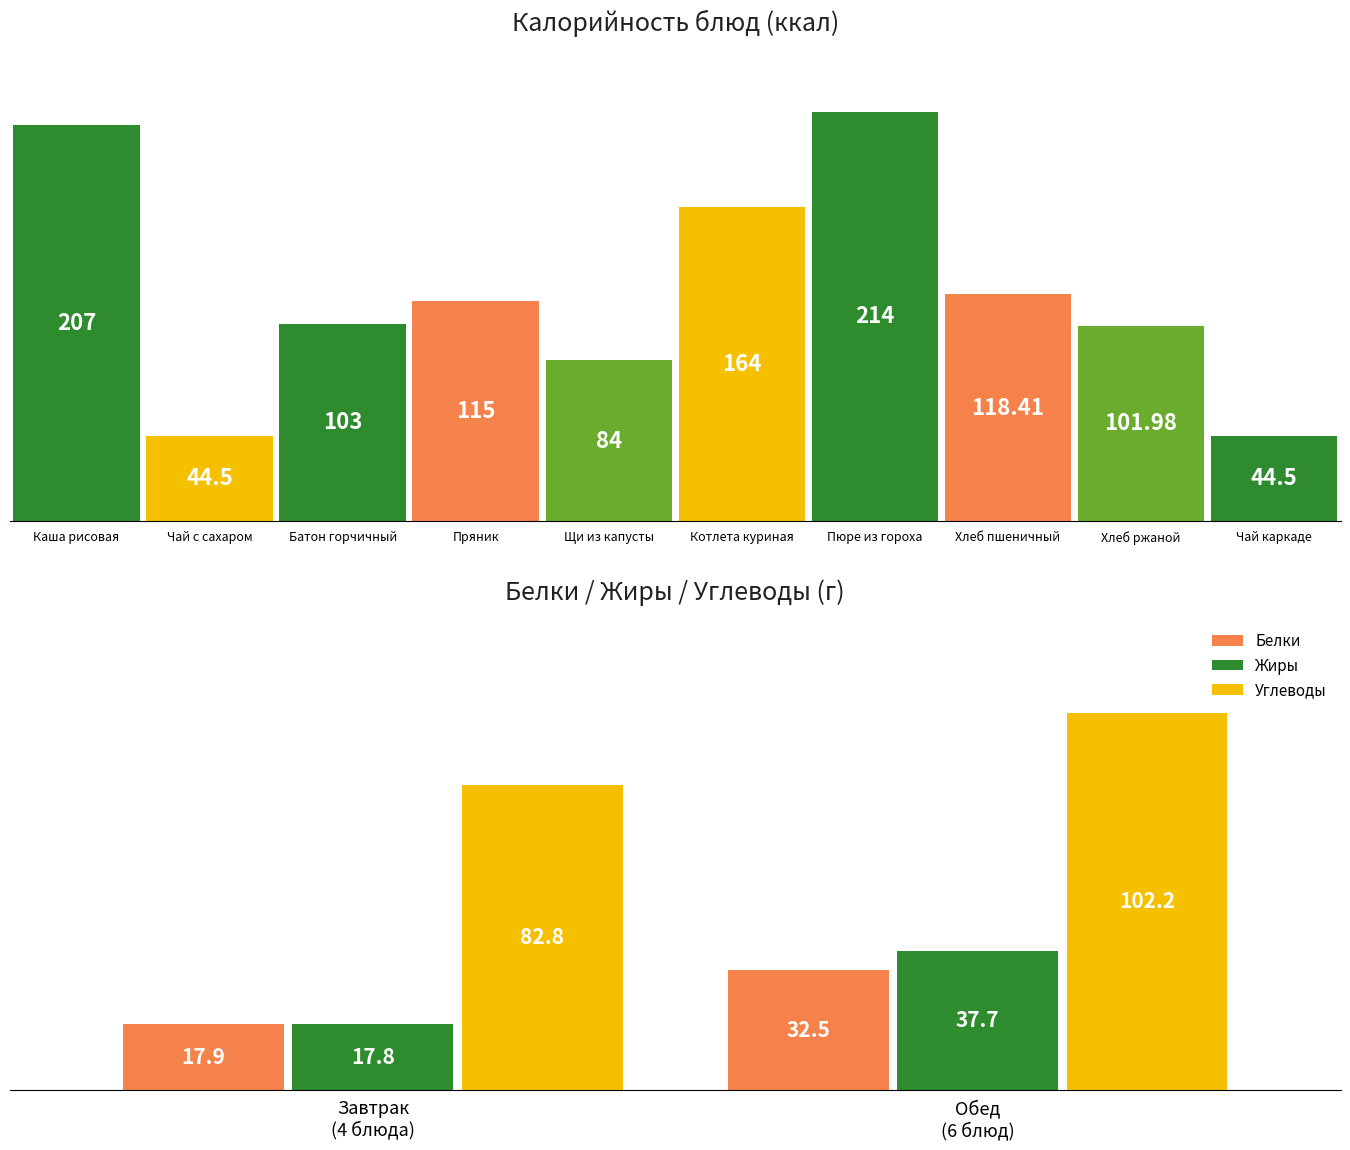

How many values in the Белки series are below 32?

1